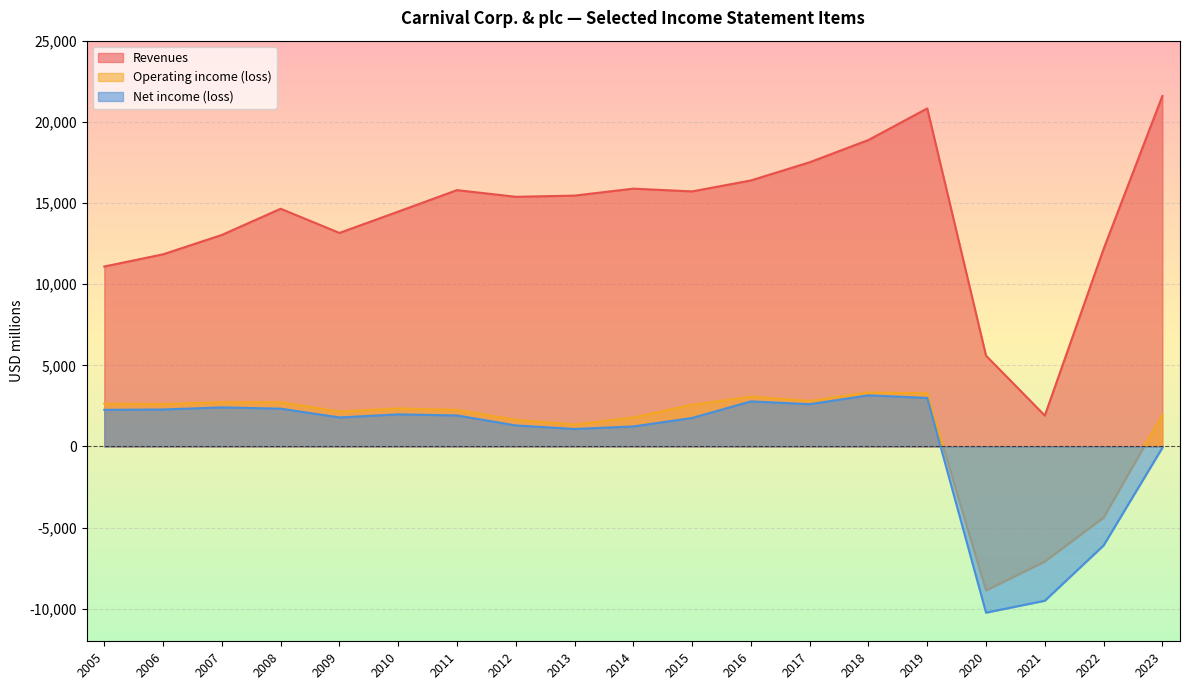

The value of Revenues at 2008 is 23895. True or false?

False